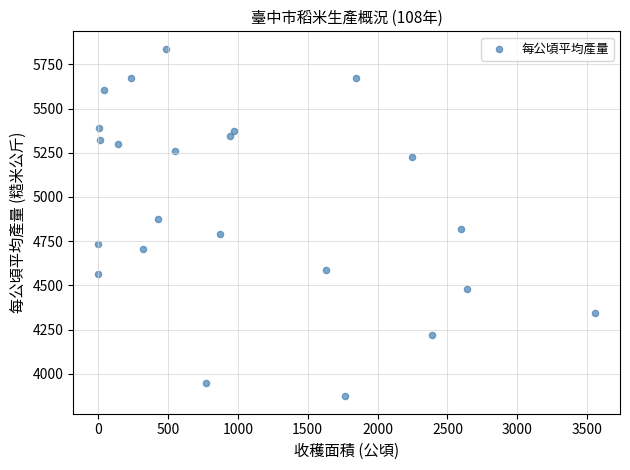

What is the range of Y values (max minus min)?

1965.9